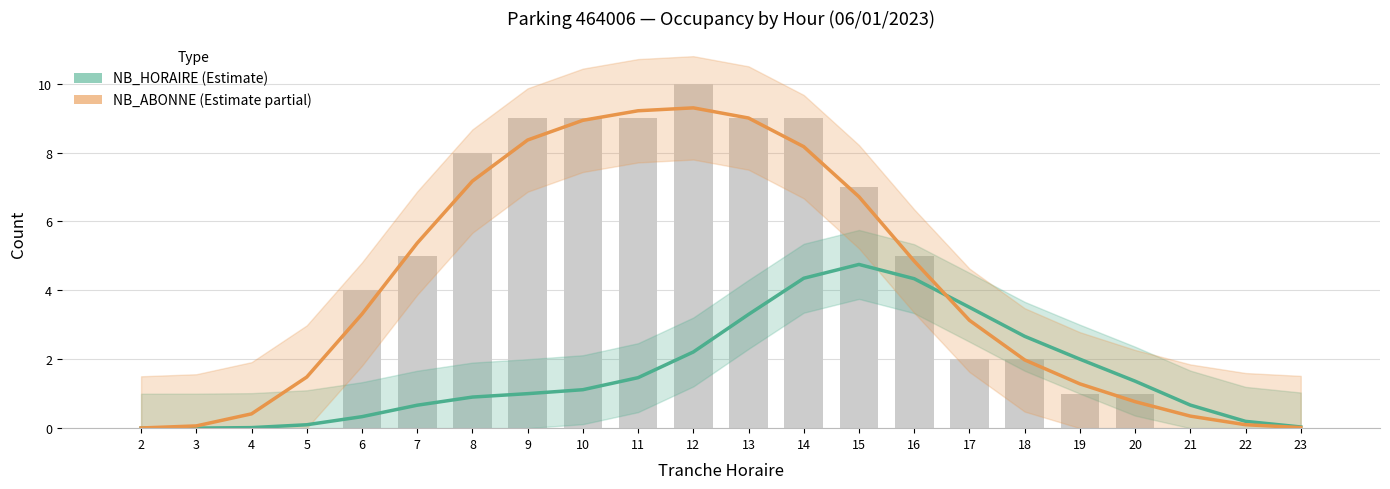

The NB_ABONNE series shows 0.2 at 4. True or false?

False